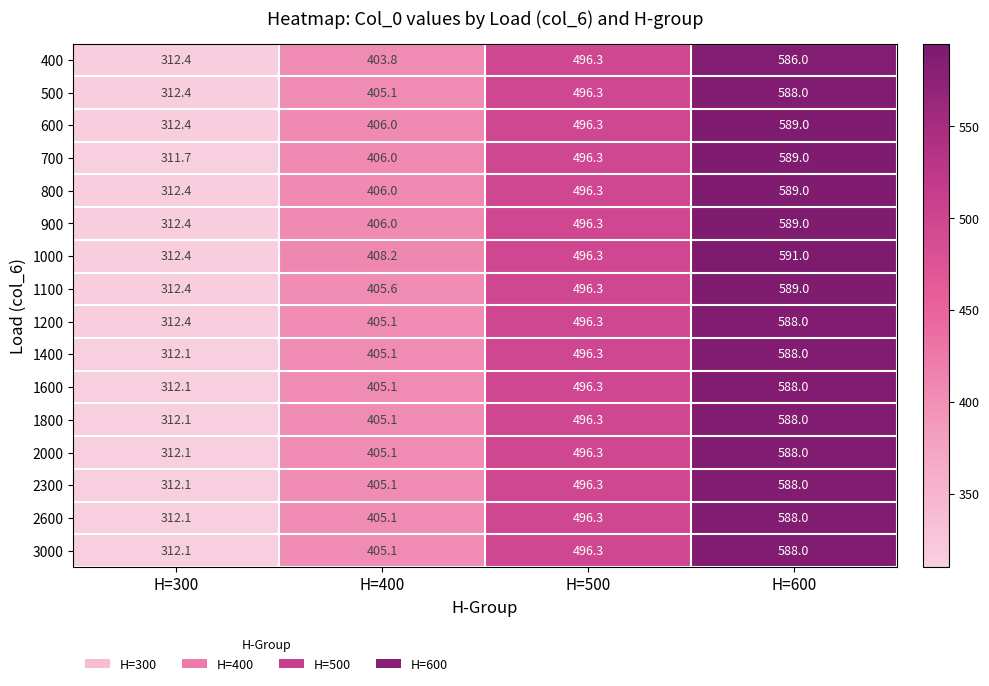

What is the approximate value of 1800 at H=500?

496.3